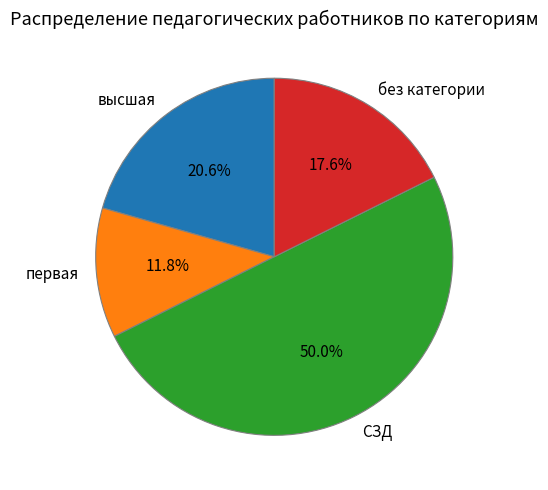

Which has a higher value, высшая or без категории?

высшая